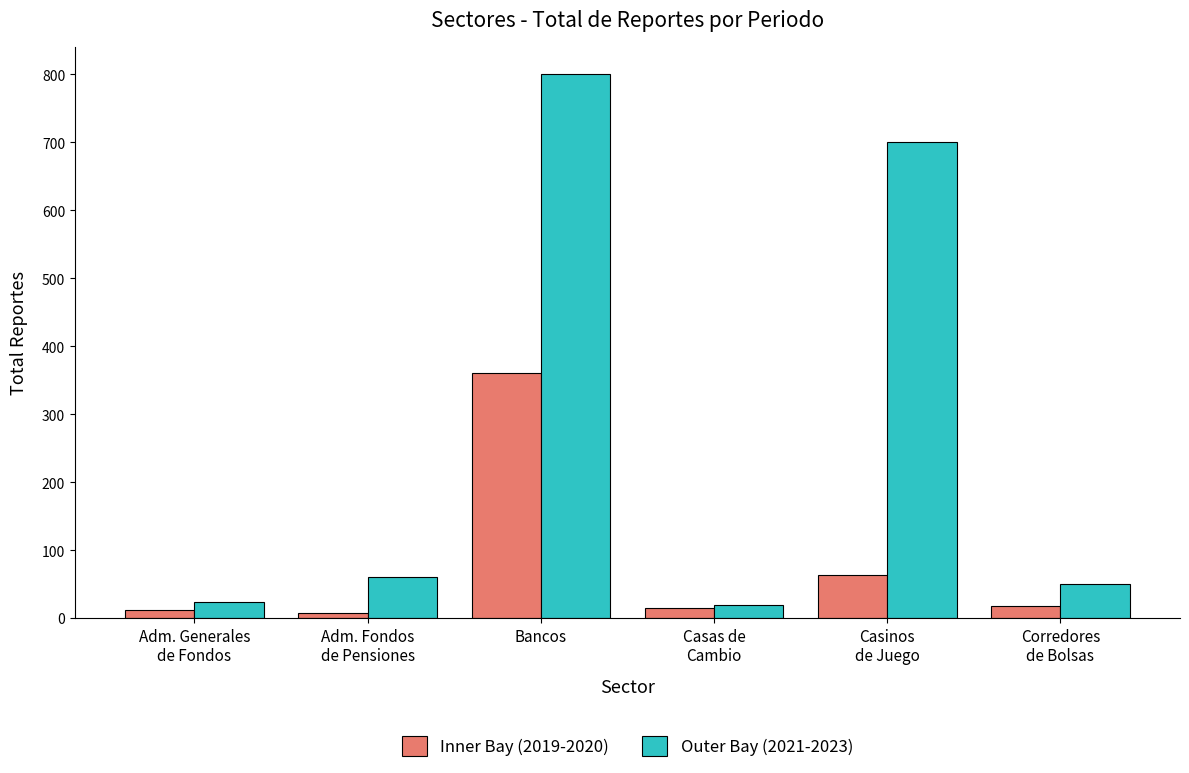

Which series changed the most between Adm. Fondos
de Pensiones and Casinos
de Juego?

Outer Bay (2021-2023)